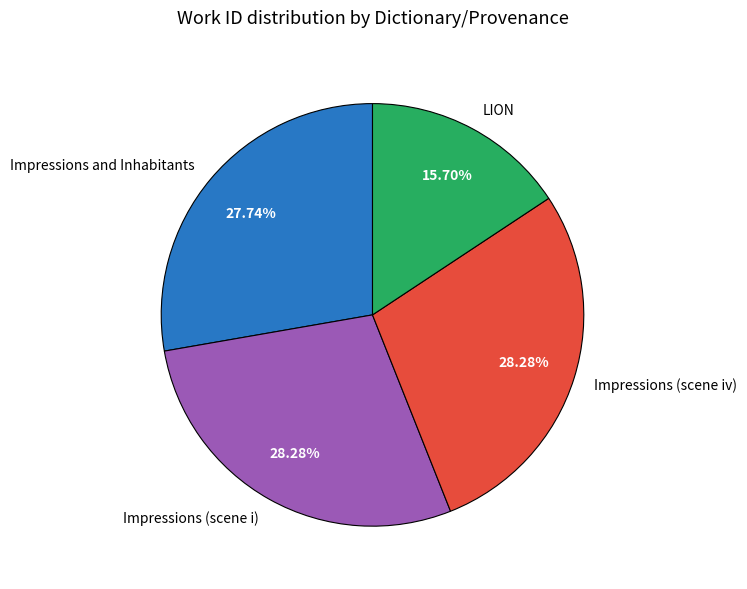

What is the smallest slice in the pie chart?

LION